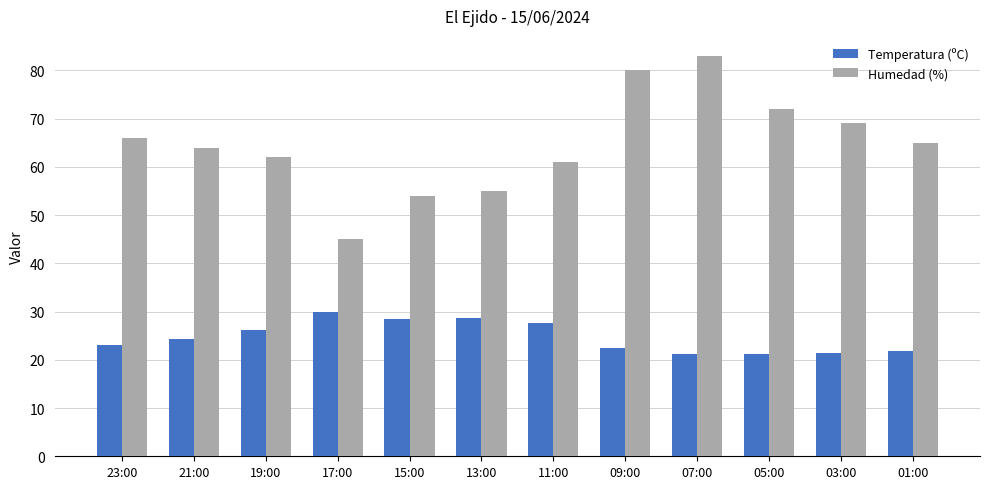

At 21:00, list the series in order from smallest to largest.

Temperatura (ºC), Humedad (%)